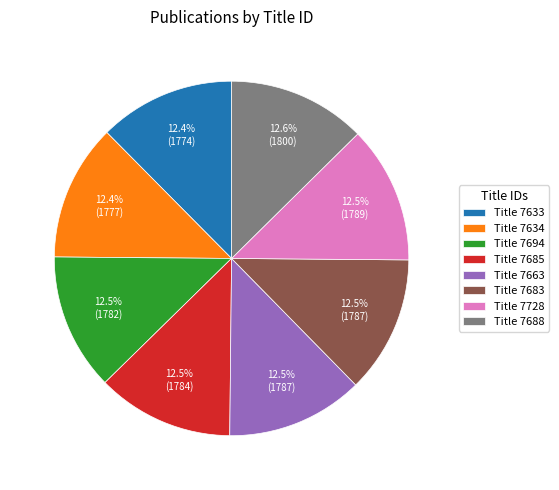

What is the ratio of the value at Title 7633 to the value at Title 7634?

1.0